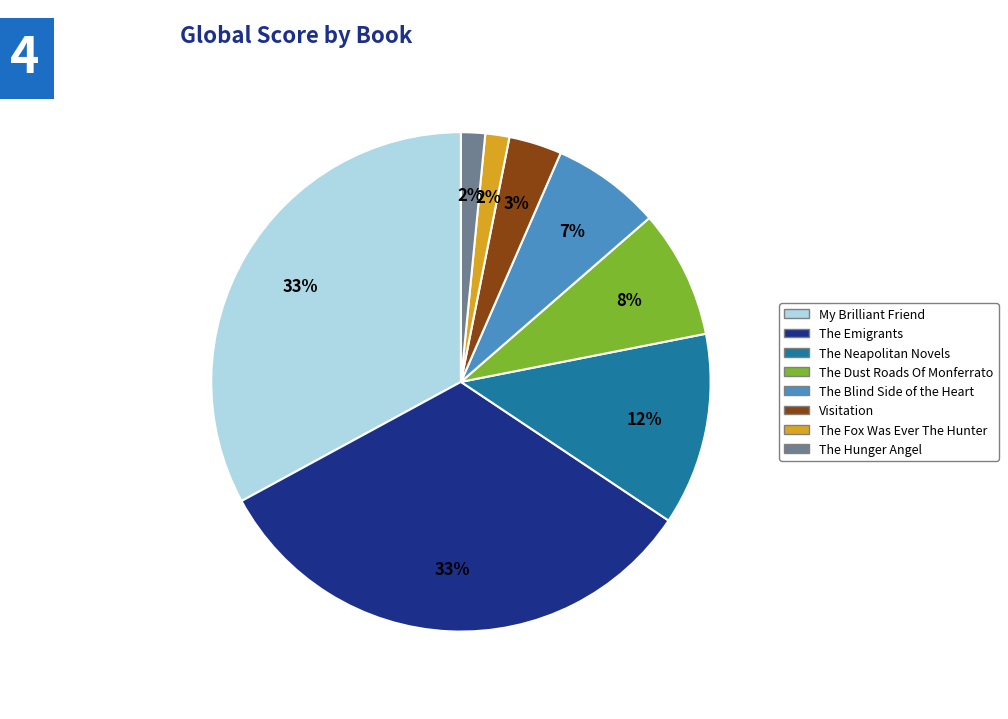

Is it true that The Dust Roads Of Monferrato is 21% of the pie?

False